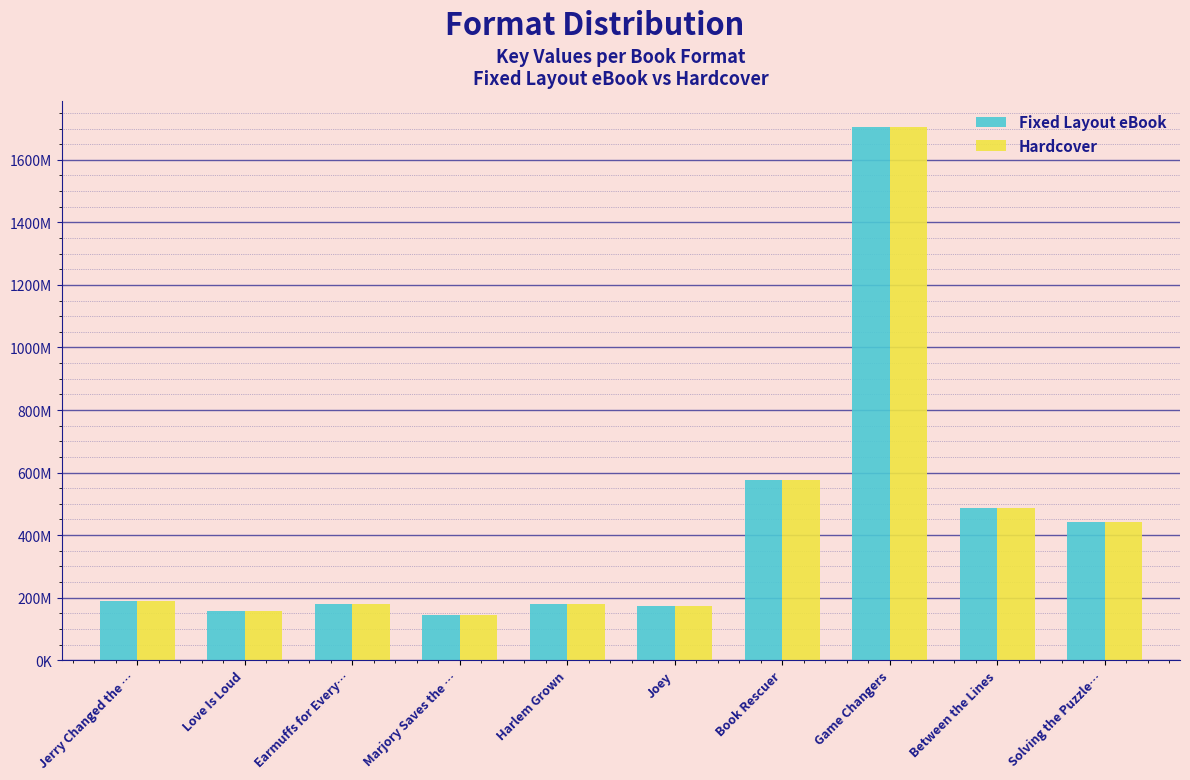

Reading right to left, what are all the values shown in this chart?

Fixed Layout eBook: 441124032	486941400	1703875389	575578050	172942565	179049543	144243586	179446512	157767755	190731313
Hardcover: 441124032	486941400	1703875389	575578050	172942565	179049543	144243586	179446512	157767755	190731313